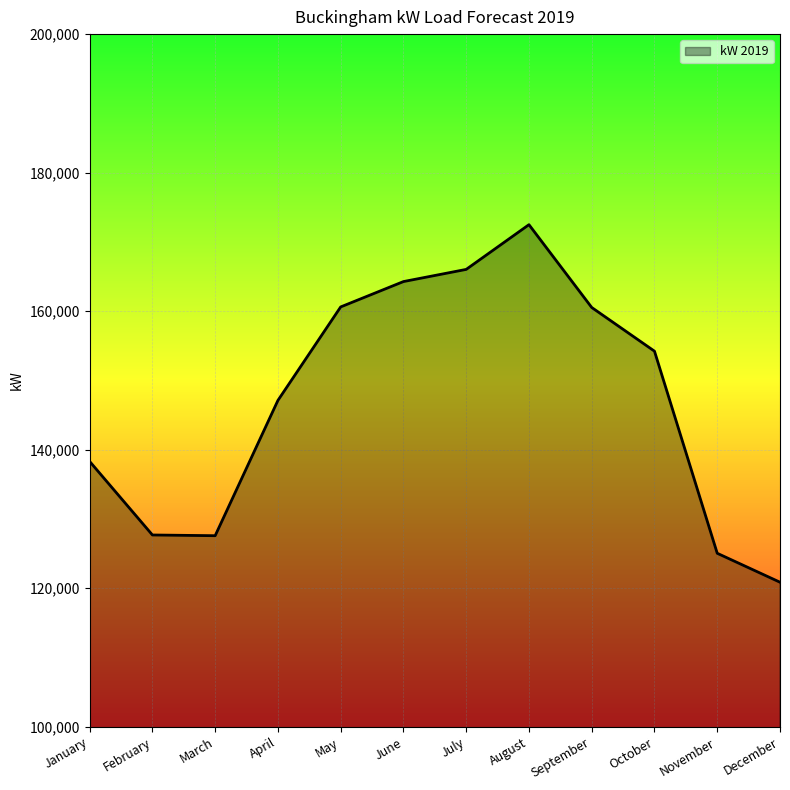

Between October and May, which is larger?

May